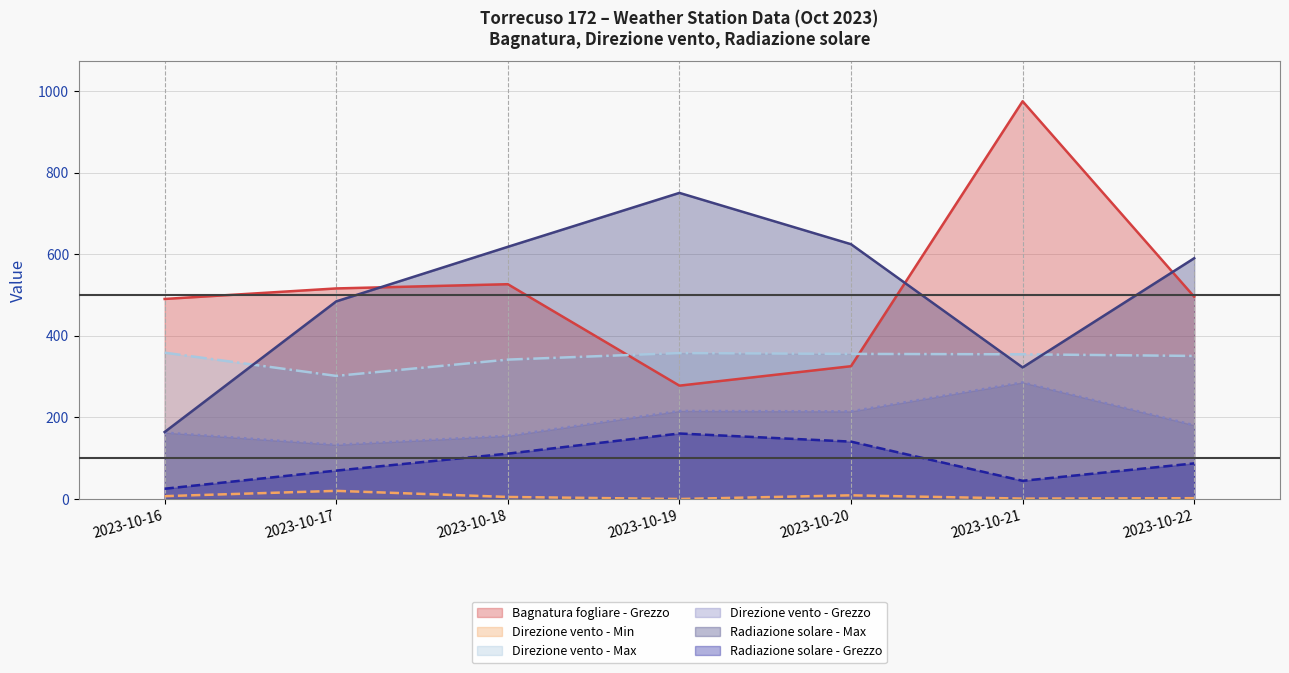

What is the minimum value for Direzione vento - Grezzo?

133.0